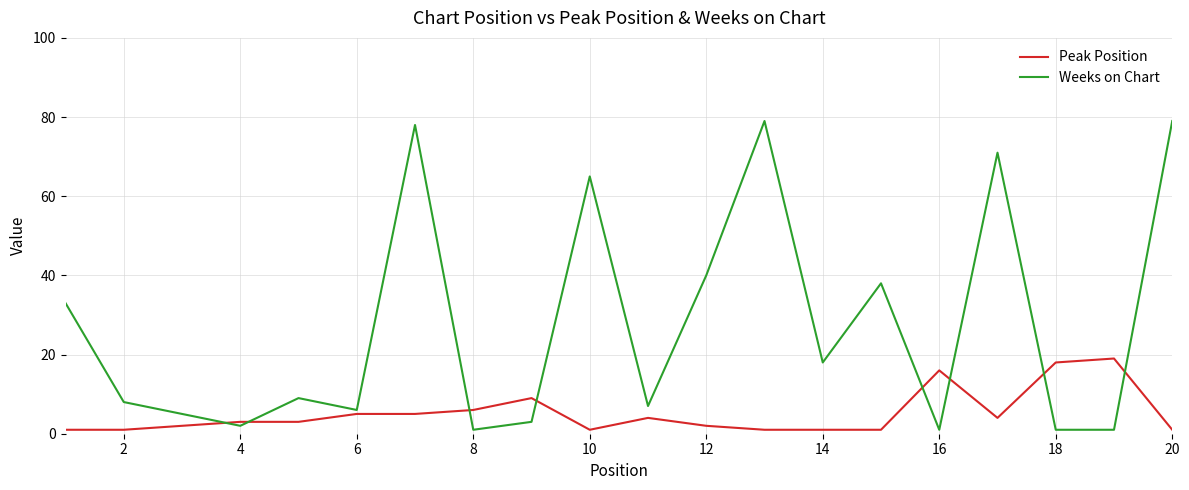

Which series ends up on top after the final intersection of Weeks on Chart and Peak Position?

Weeks on Chart